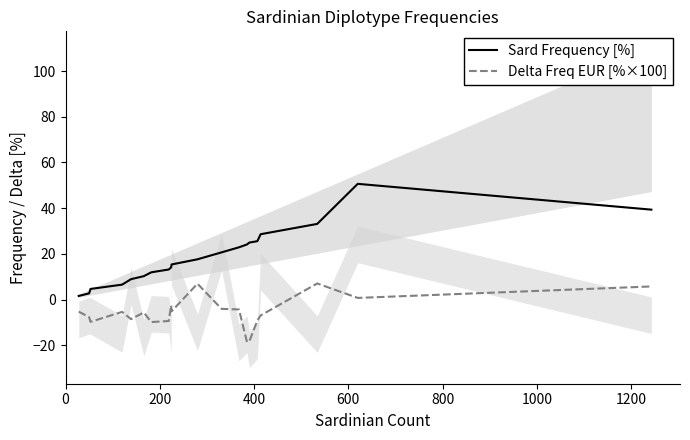

What are all the series names shown in the legend?

Sard Frequency [%], Delta Freq EUR [%×100]